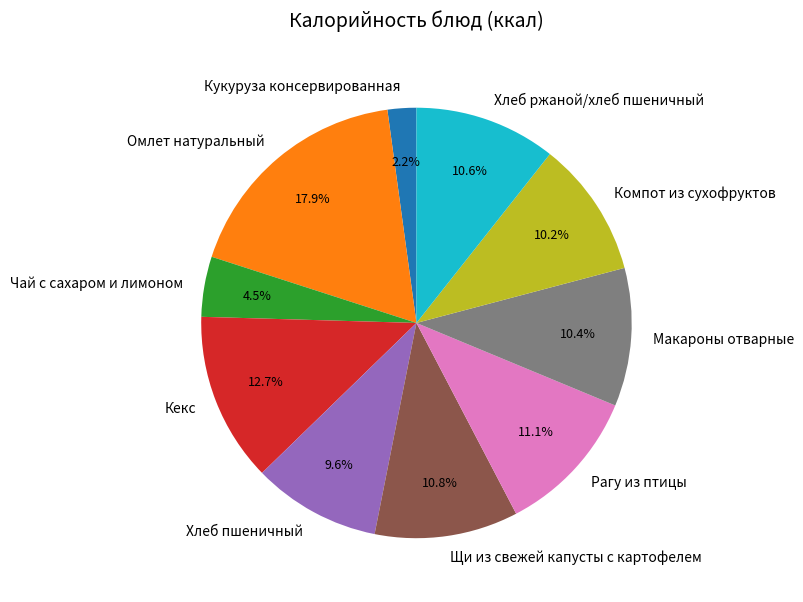

What percentage is NOT represented by Кекс?

87.3%